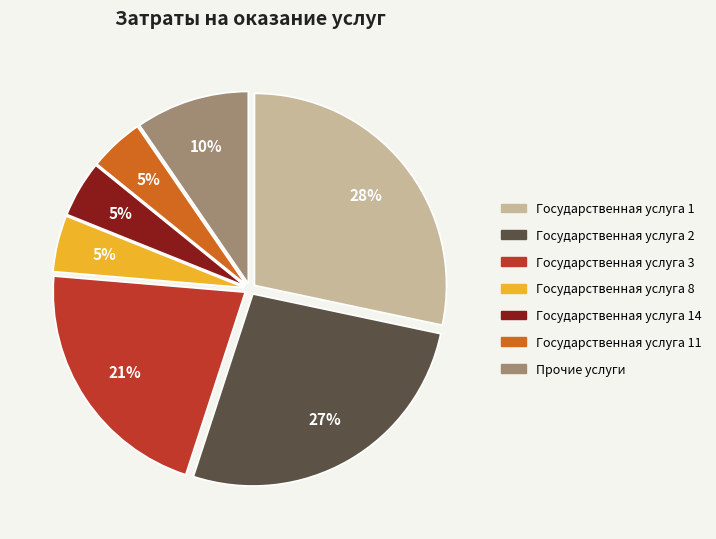

To the nearest percent, what is the average slice percentage?

14%